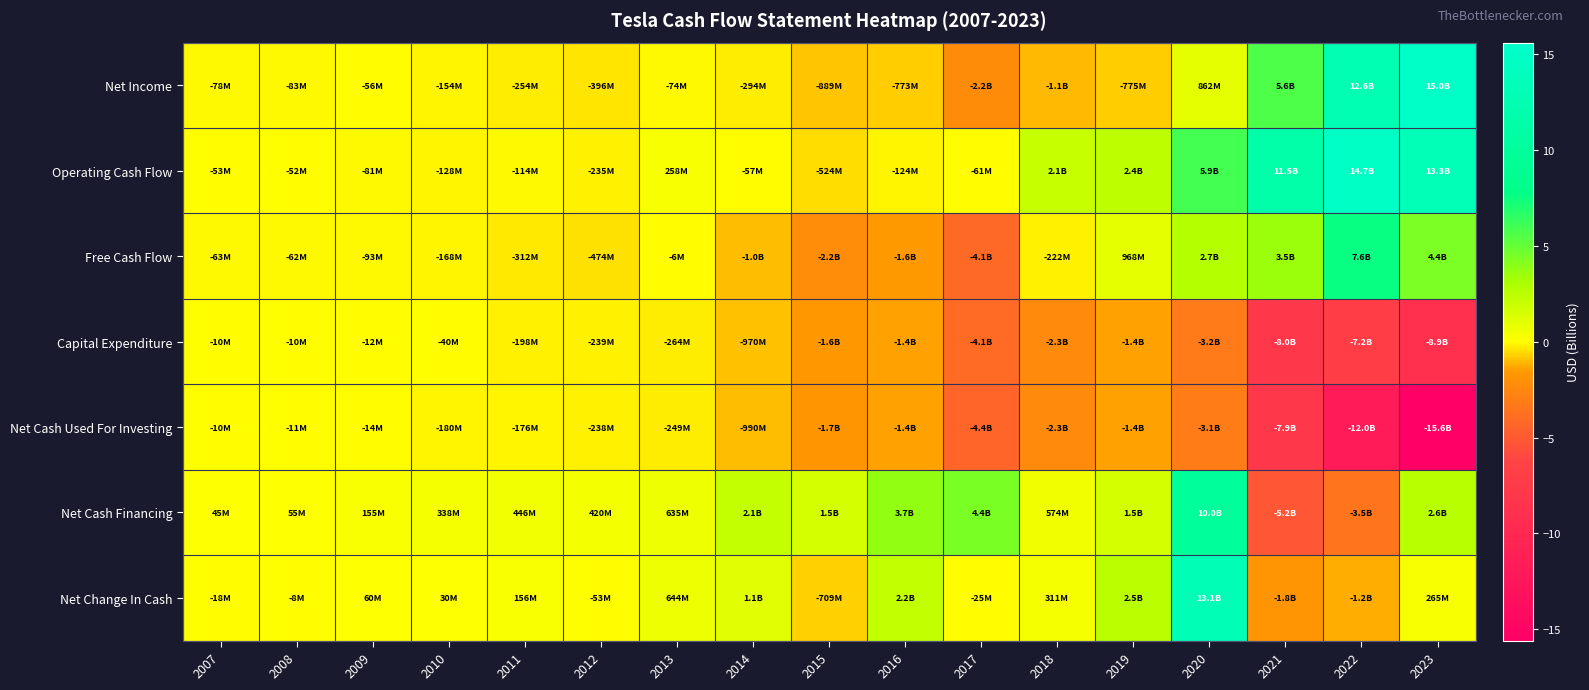

Reading left to right, transcribe all the data shown in this chart.

Net Income: 2007=-0.1	2008=-0.1	2009=-0.1	2010=-0.2	2011=-0.3	2012=-0.4	2013=-0.1	2014=-0.3	2015=-0.9	2016=-0.8	2017=-2.2	2018=-1.1	2019=-0.8	2020=0.9	2021=5.6	2022=12.6	2023=15.0
Operating Cash Flow: 2007=-0.1	2008=-0.1	2009=-0.1	2010=-0.1	2011=-0.1	2012=-0.2	2013=0.3	2014=-0.1	2015=-0.5	2016=-0.1	2017=-0.1	2018=2.1	2019=2.4	2020=5.9	2021=11.5	2022=14.7	2023=13.3
Free Cash Flow: 2007=-0.1	2008=-0.1	2009=-0.1	2010=-0.2	2011=-0.3	2012=-0.5	2013=-0.0	2014=-1.0	2015=-2.2	2016=-1.6	2017=-4.1	2018=-0.2	2019=1.0	2020=2.7	2021=3.5	2022=7.6	2023=4.4
Capital Expenditure: 2007=-0.0	2008=-0.0	2009=-0.0	2010=-0.0	2011=-0.2	2012=-0.2	2013=-0.3	2014=-1.0	2015=-1.6	2016=-1.4	2017=-4.1	2018=-2.3	2019=-1.4	2020=-3.2	2021=-8.0	2022=-7.2	2023=-8.9
Net Cash Used For Investing: 2007=-0.0	2008=-0.0	2009=-0.0	2010=-0.2	2011=-0.2	2012=-0.2	2013=-0.2	2014=-1.0	2015=-1.7	2016=-1.4	2017=-4.4	2018=-2.3	2019=-1.4	2020=-3.1	2021=-7.9	2022=-12.0	2023=-15.6
Net Cash Financing: 2007=0.0	2008=0.1	2009=0.2	2010=0.3	2011=0.4	2012=0.4	2013=0.6	2014=2.1	2015=1.5	2016=3.7	2017=4.4	2018=0.6	2019=1.5	2020=10.0	2021=-5.2	2022=-3.5	2023=2.6
Net Change In Cash: 2007=-0.0	2008=-0.0	2009=0.1	2010=0.0	2011=0.2	2012=-0.1	2013=0.6	2014=1.1	2015=-0.7	2016=2.2	2017=-0.0	2018=0.3	2019=2.5	2020=13.1	2021=-1.8	2022=-1.2	2023=0.3